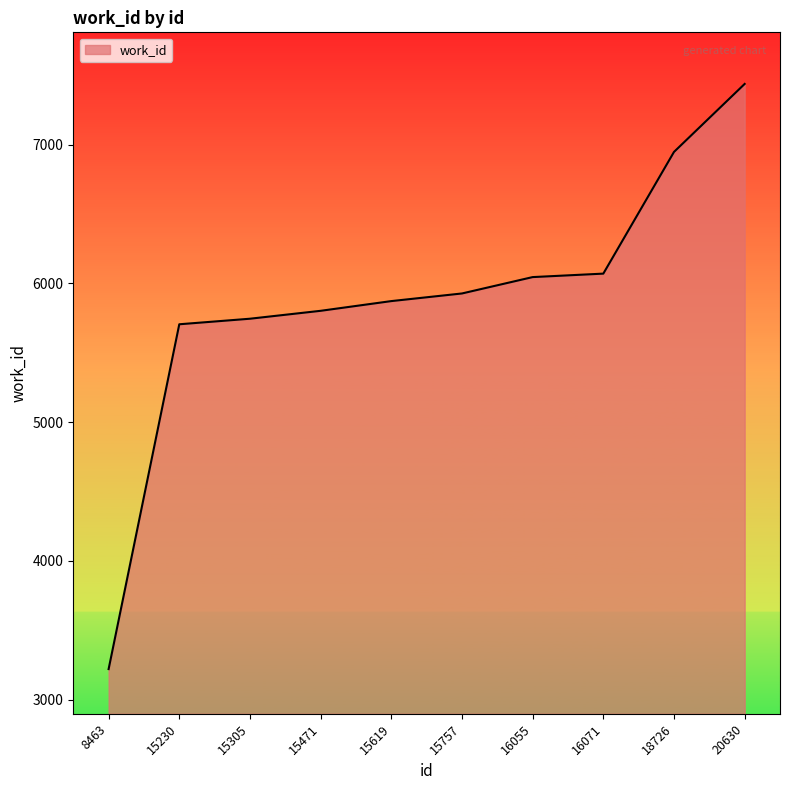

True or false: the data shows 1985 at 15619.

False